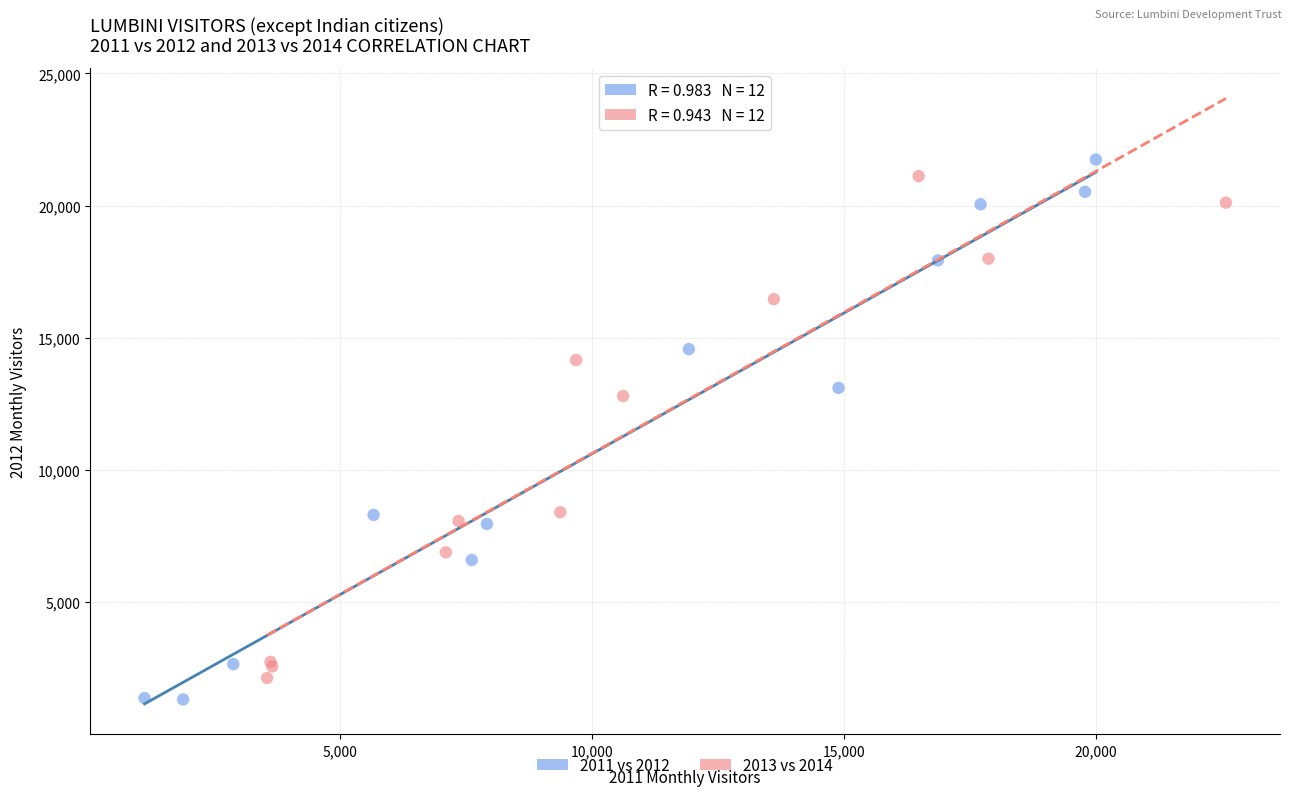

Which series has the largest Y range (max minus min)?

2011 vs 2012